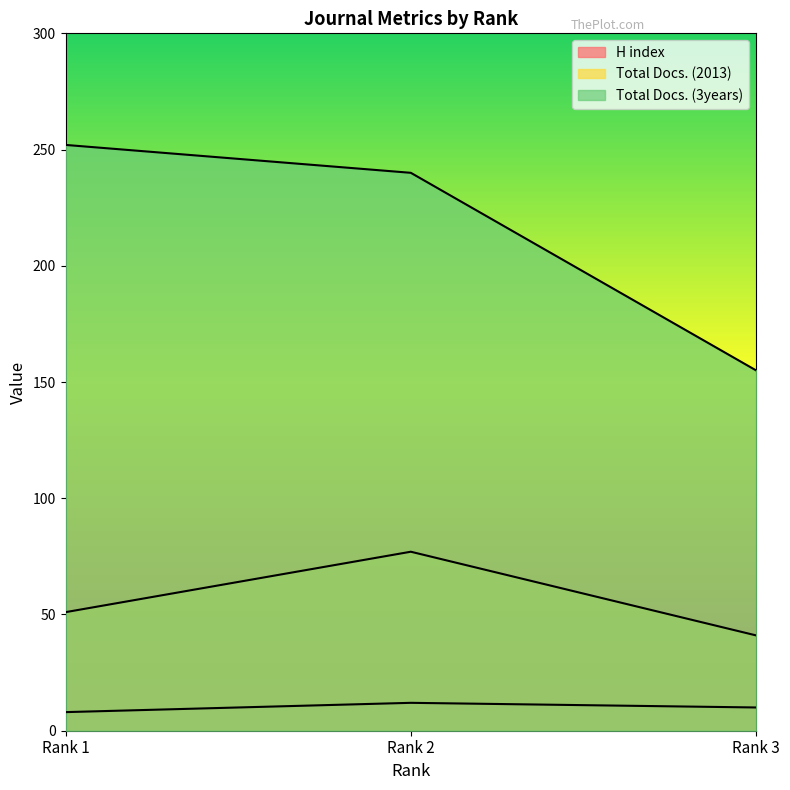

How many data points in Total Docs. (2013) are less than 51?

1